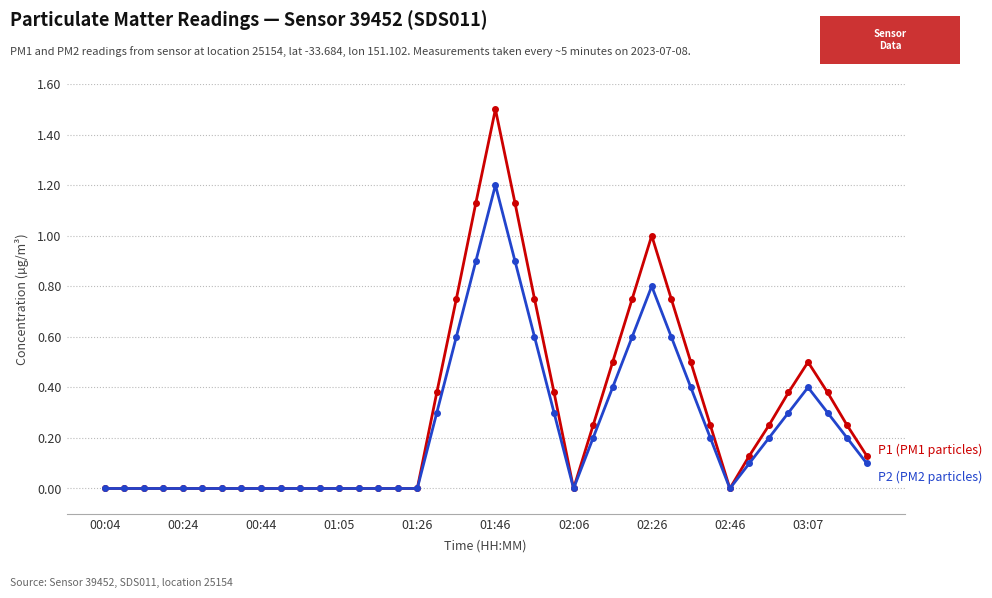

What is the greatest value displayed?

1.5